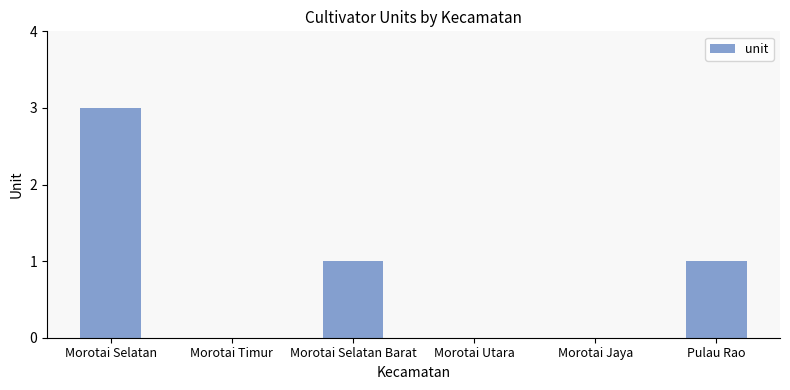

Reading left to right, what are all the values shown in this chart?

Morotai Selatan=3	Morotai Timur=0	Morotai Selatan Barat=1	Morotai Utara=0	Morotai Jaya=0	Pulau Rao=1